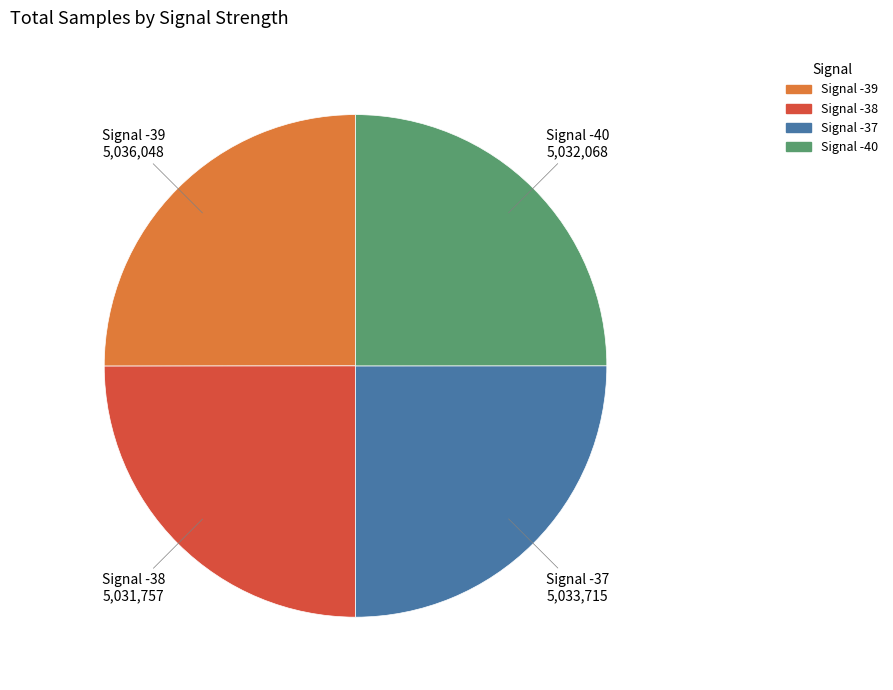

Does any single category account for the majority?

No